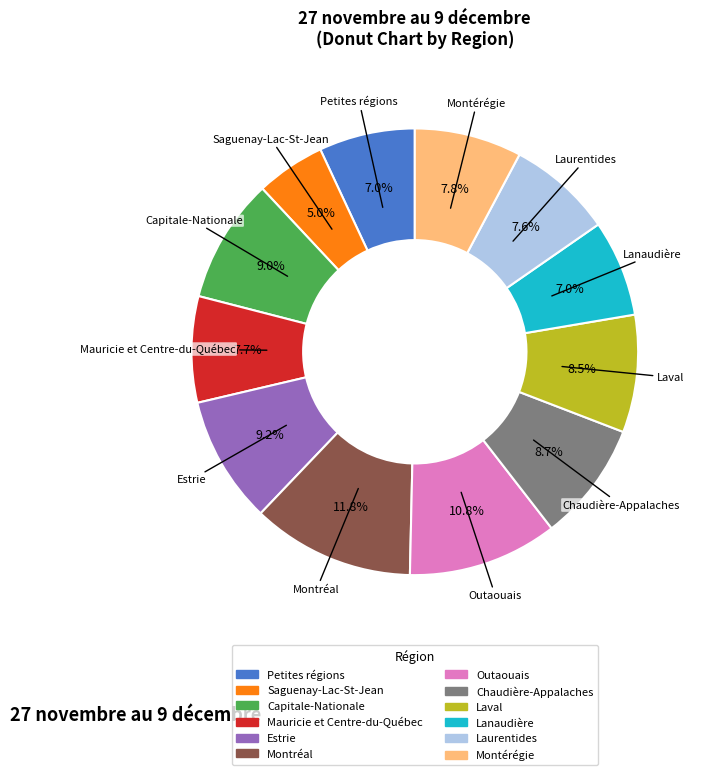

Do Laurentides and Montérégie together represent more than half of the pie?

No